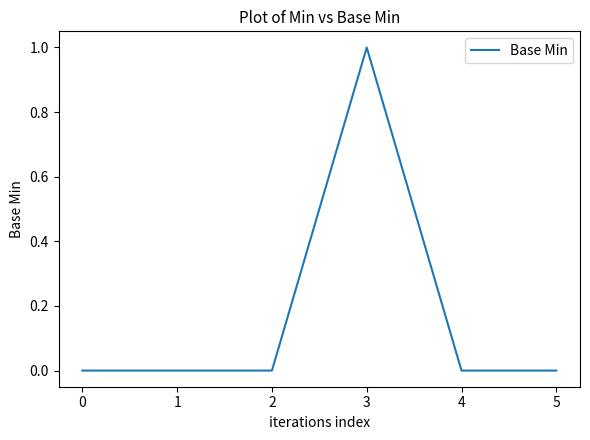

At which category does the chart reach its peak across all series?

3